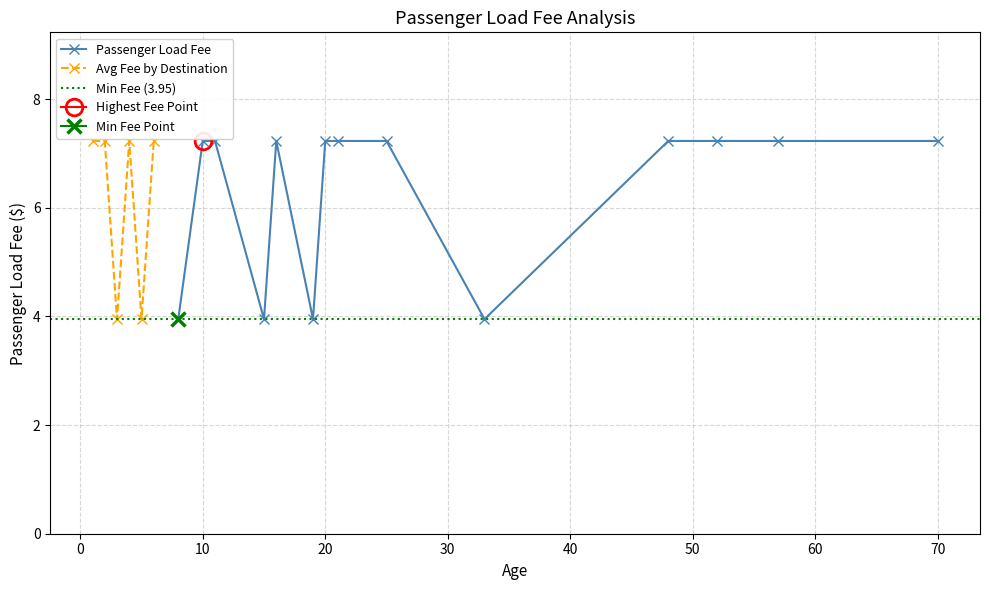

What is the value of the Avg Fee by Destination point at the 4th from the left?

7.2